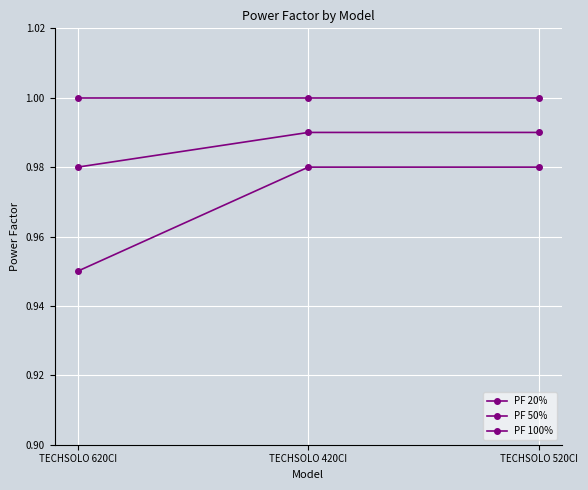

Is the value of PF 20% at TECHSOLO 520CI greater than the value of PF 50% at TECHSOLO 420CI?

No